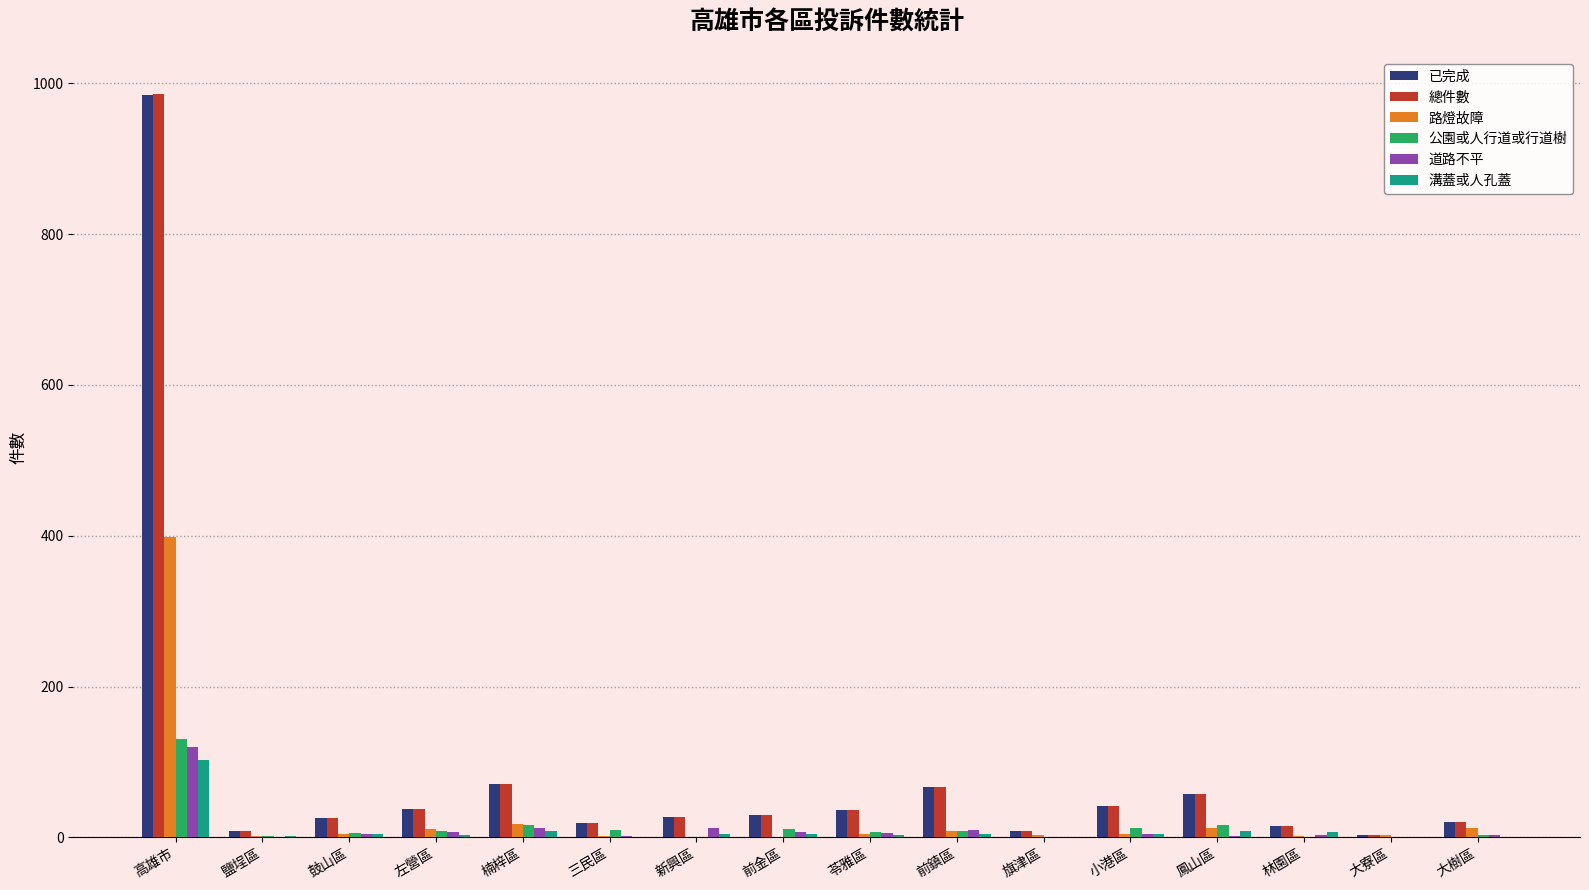

What is the sum of all 已完成 values?

1450